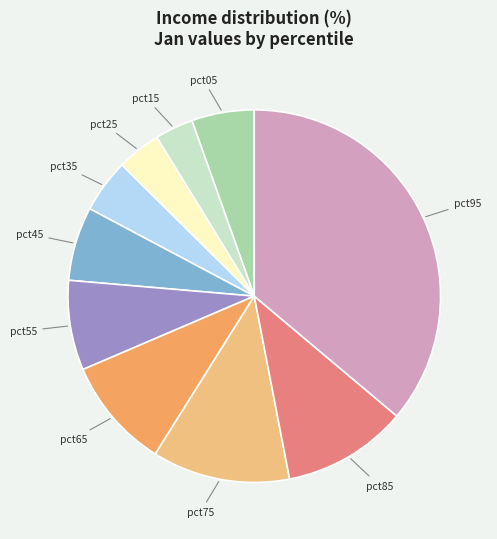

Does any single category account for the majority?

No